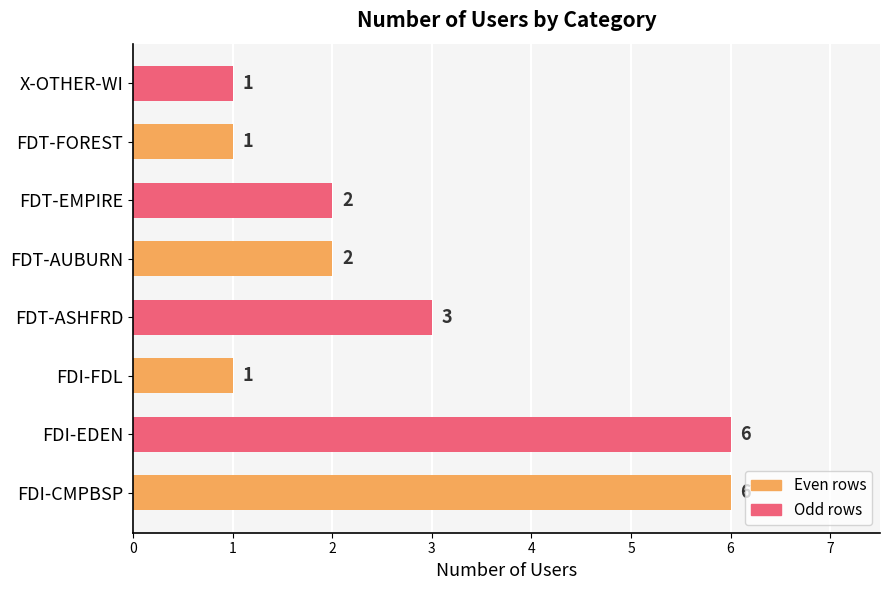

How many values are between 1 and 6?

8